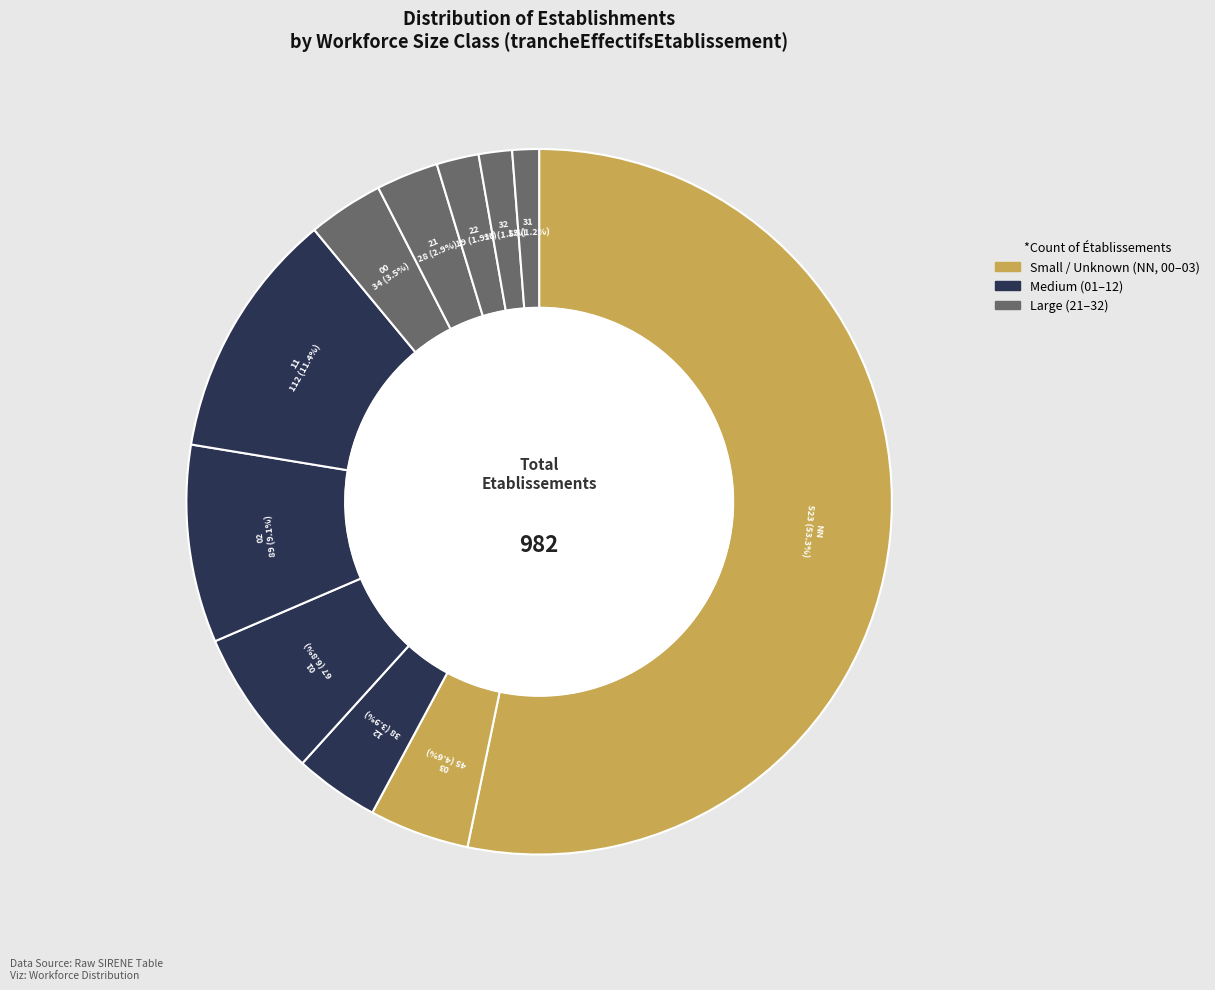

How many slices are in this pie chart?

11